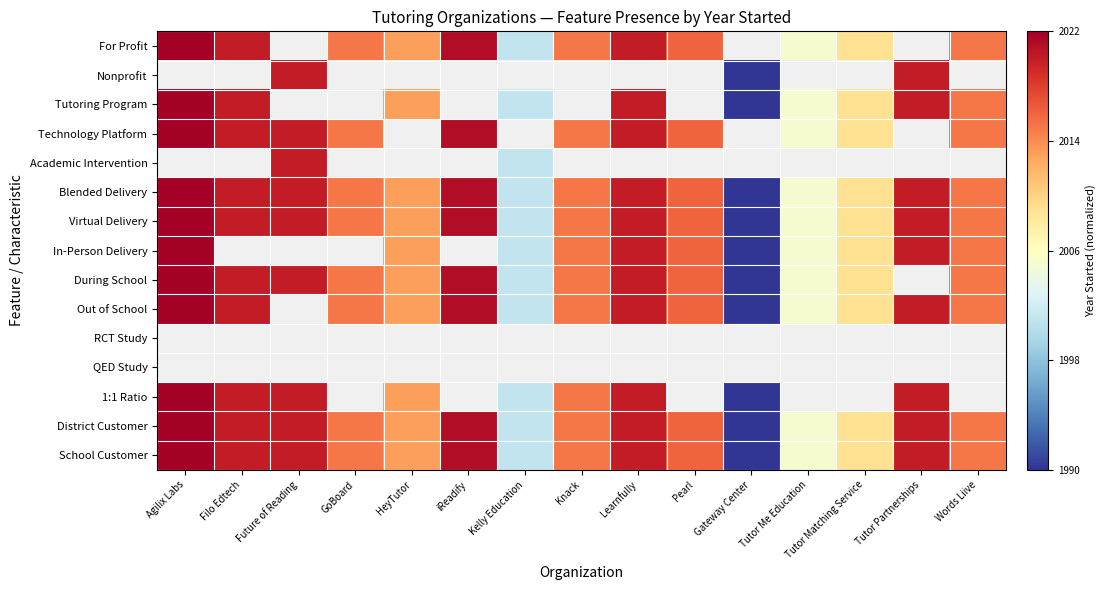

What is the greatest value displayed?

1.0